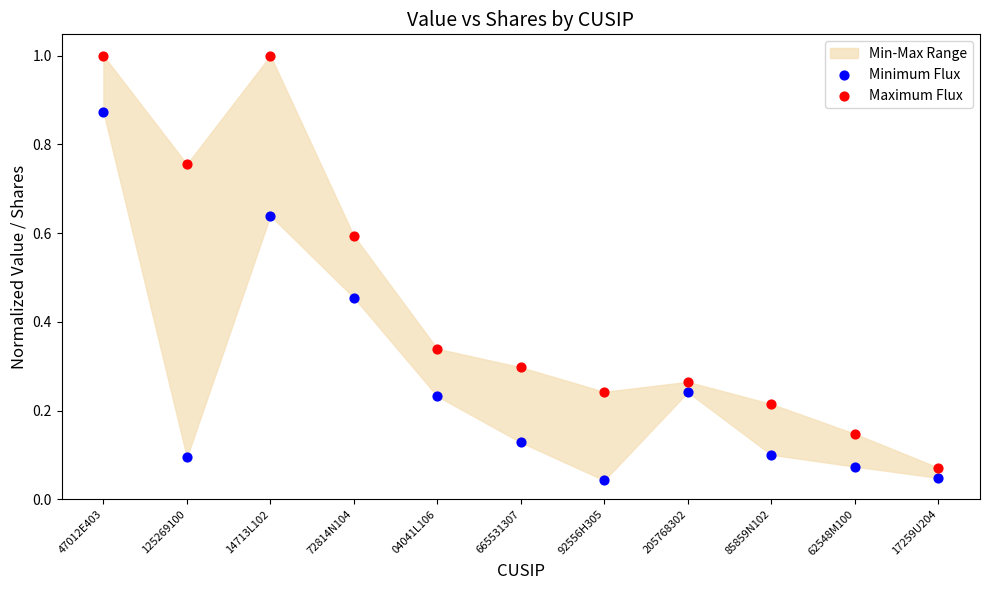

Which series contains the highest Y value?

Maximum Flux